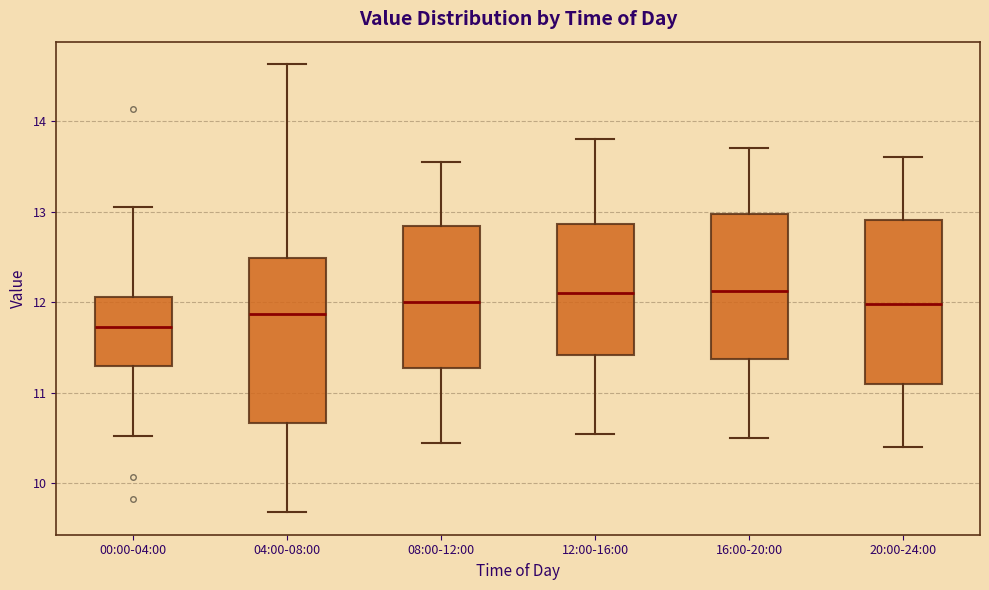

Where does the median line of the box for 16:00-20:00 sit on the y-axis? The values are not printed on the chart, so give them approximately, as read against the axis.

12.1